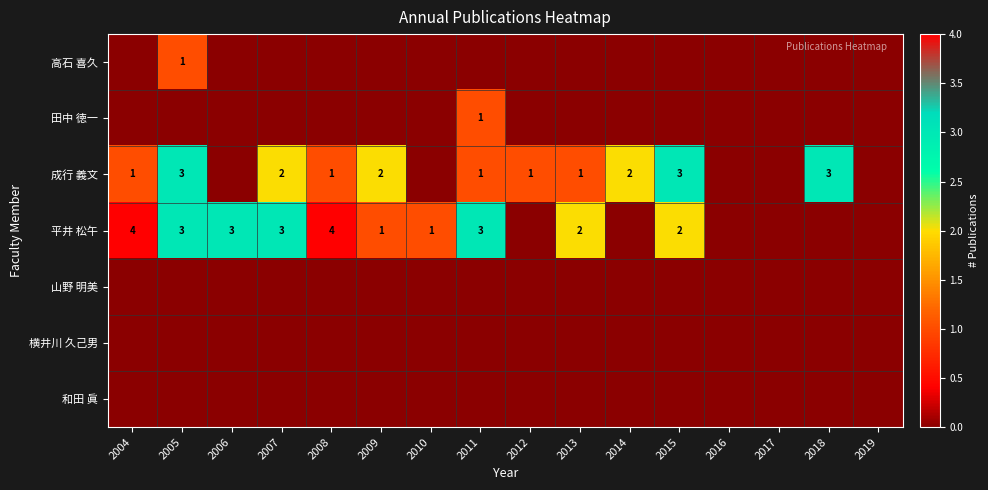

Is it true that 高石 喜久 equals 1 at 2005?

True